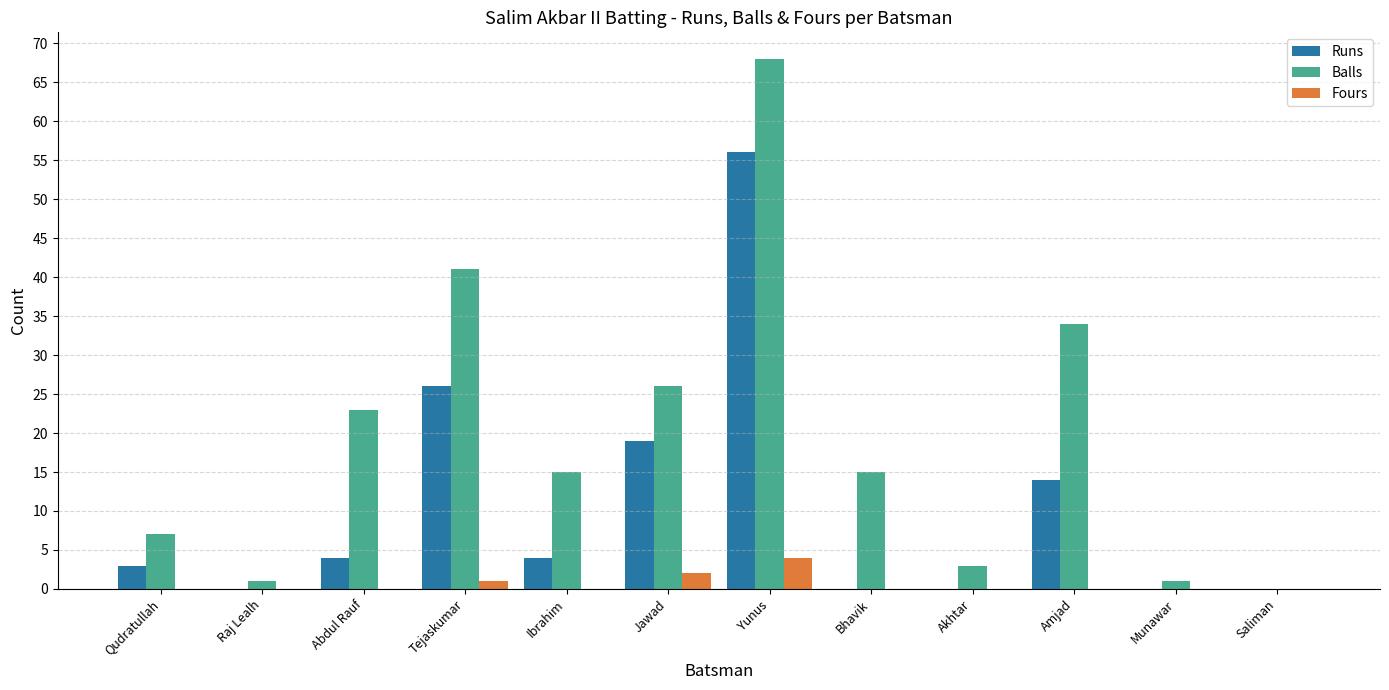

What is the maximum value for Runs?

56